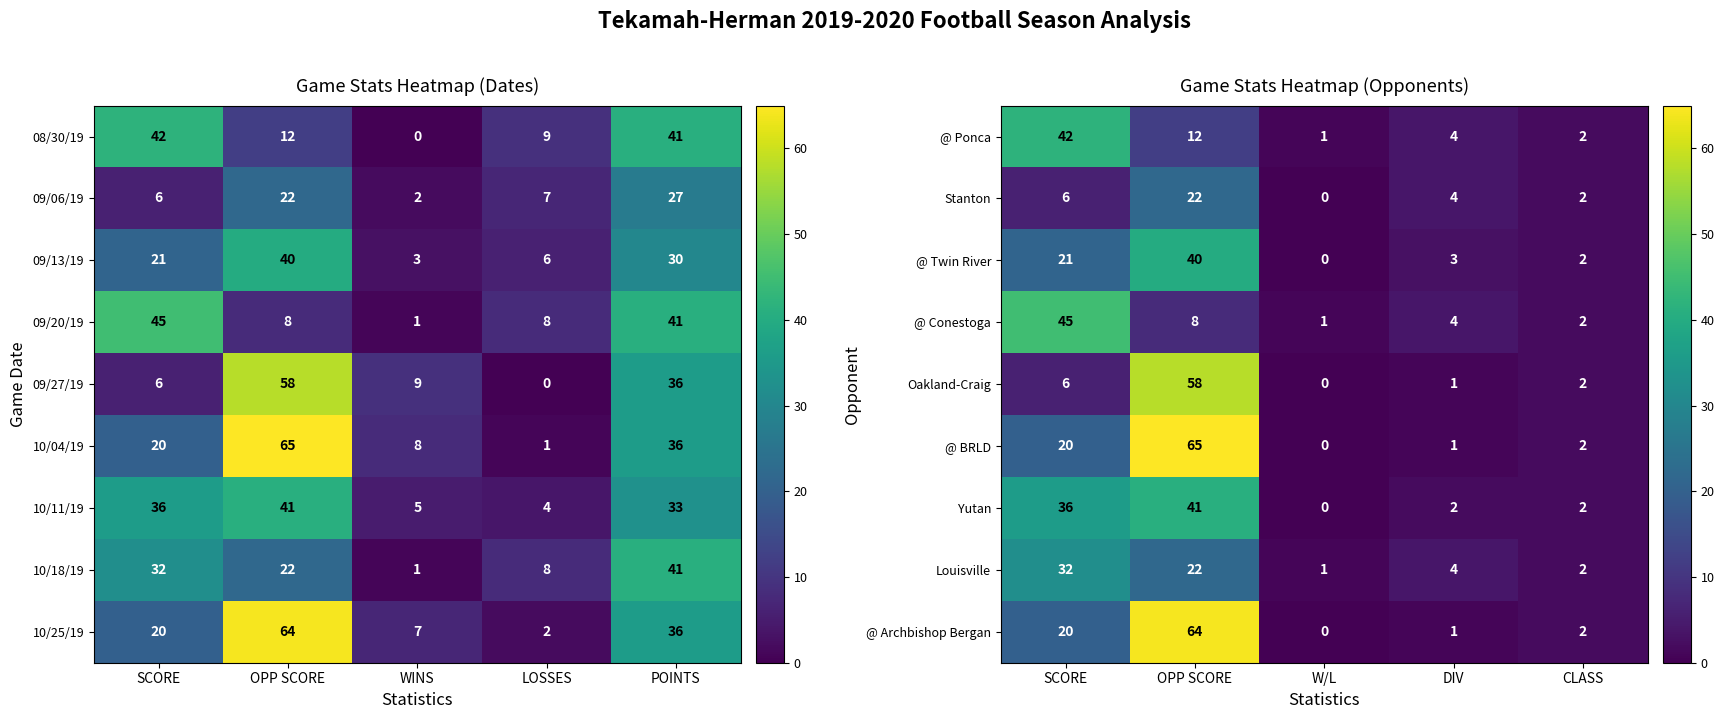

Is it true that @ BRLD equals 3 at CLASS?

False